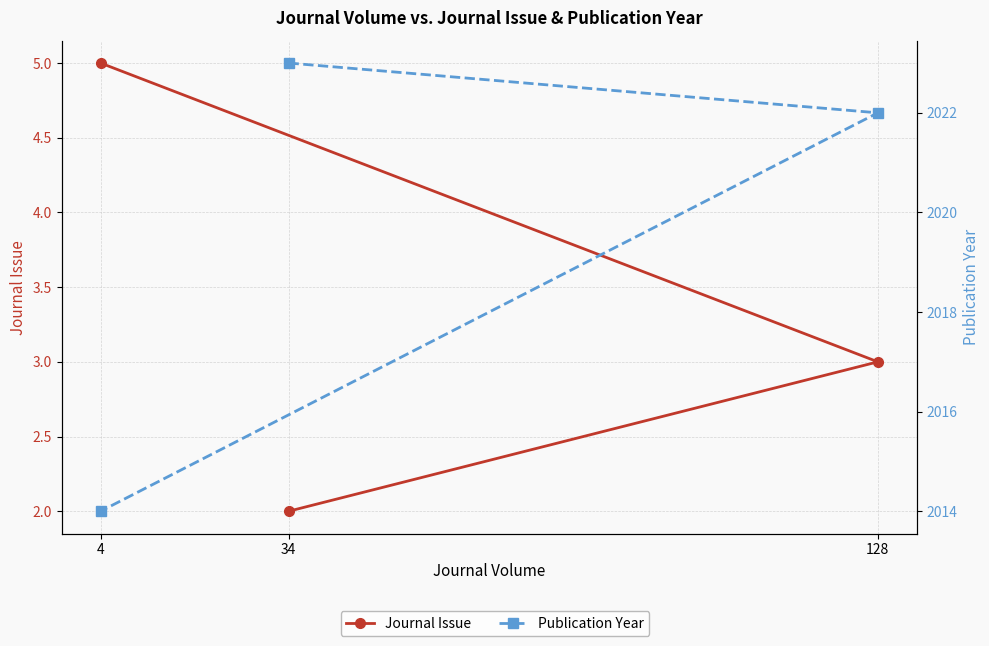

How many categories are shown in the chart?

3